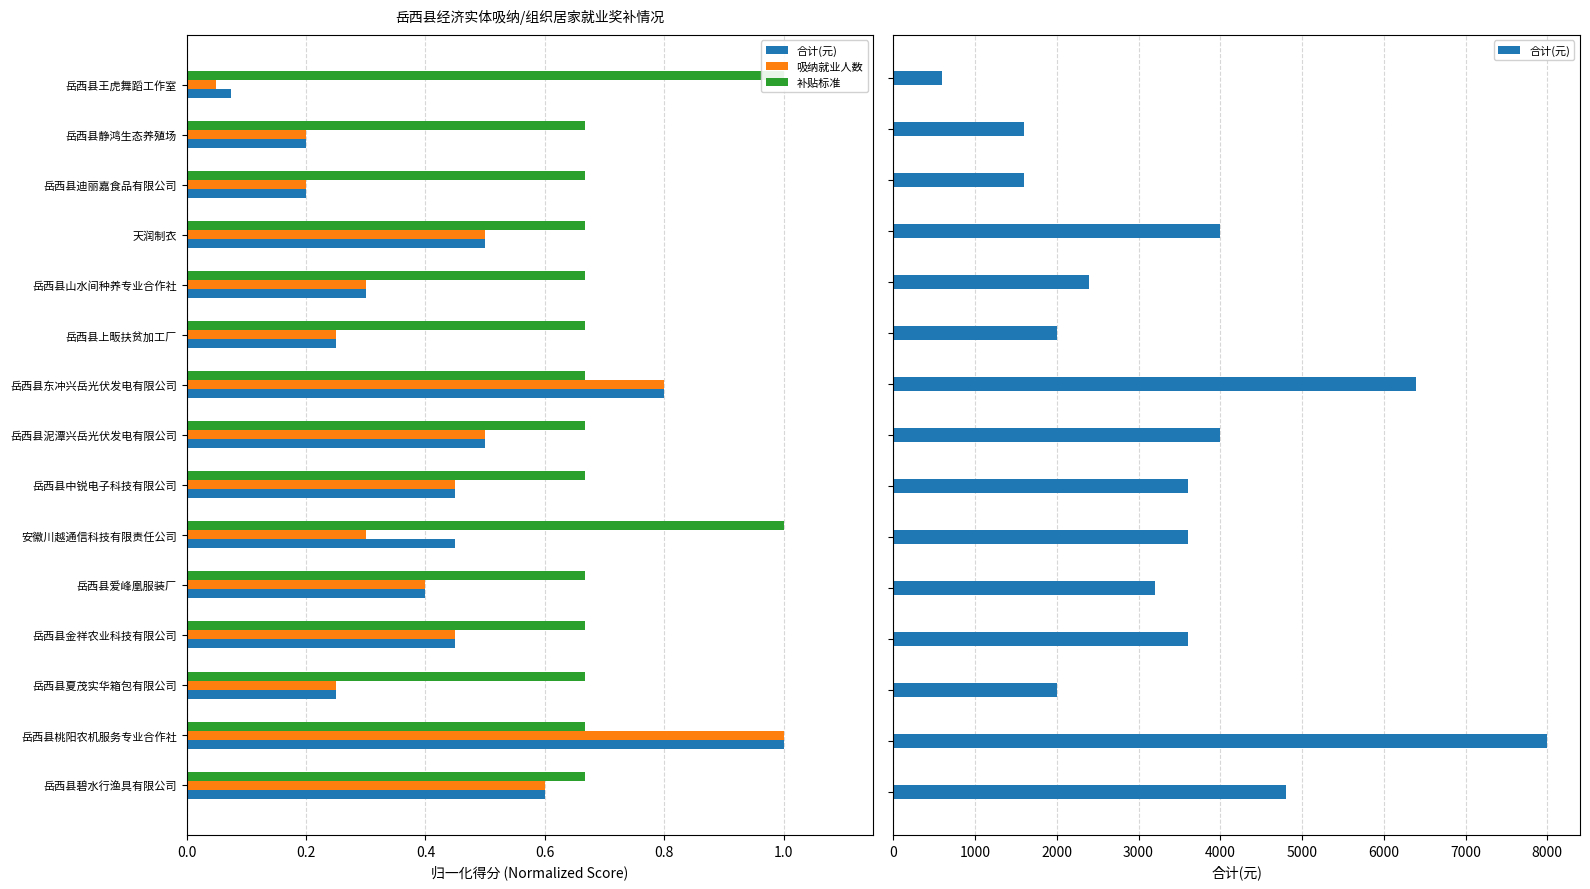

What is the value of the 吸纳就业人数 bar at the 12th from the left?

0.5